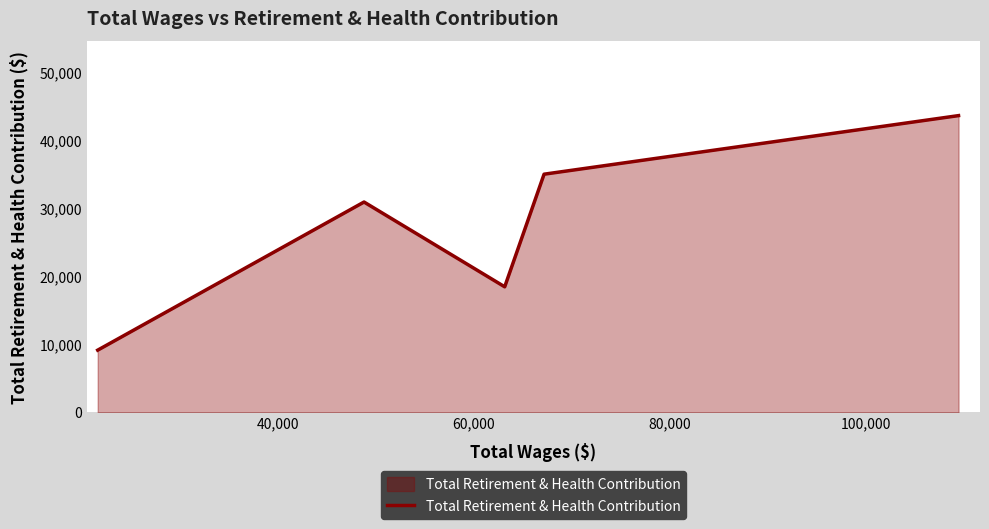

What is the difference between the maximum and minimum values?

34514